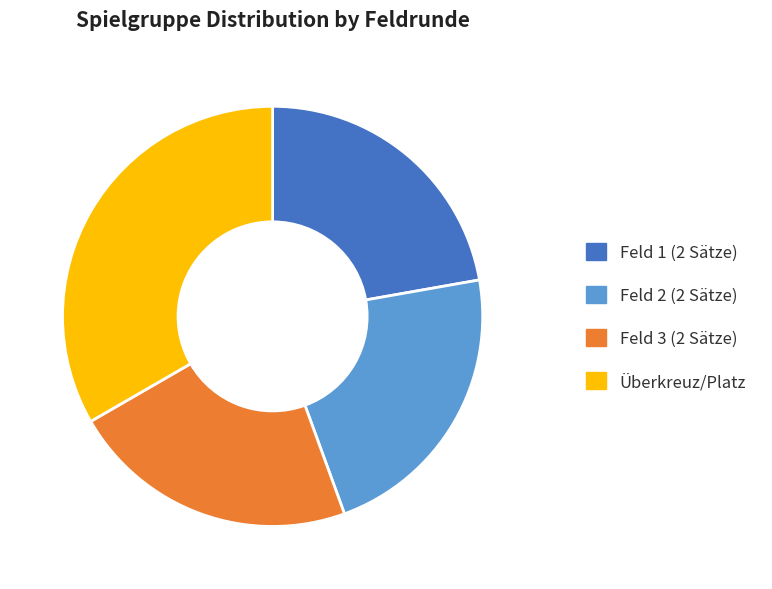

Count the number of slices in the pie.

4